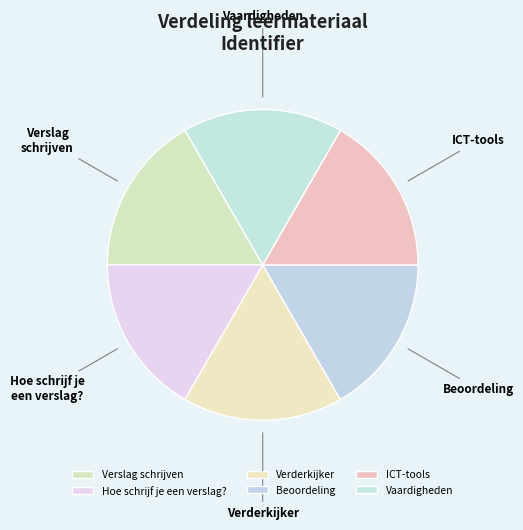

Does ICT-tools account for over 50% of the chart?

No